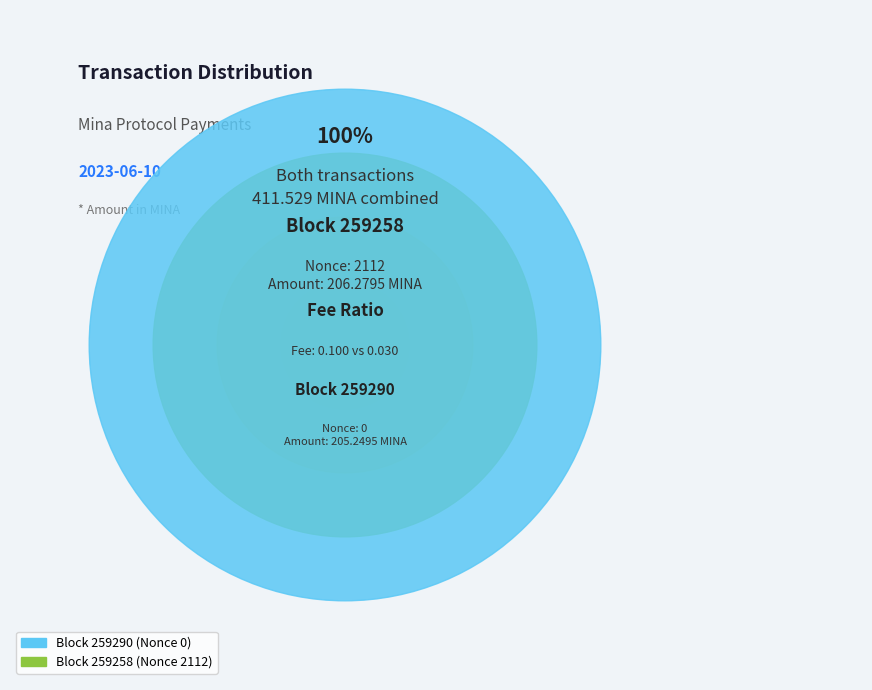

Which category accounts for the majority?

259258